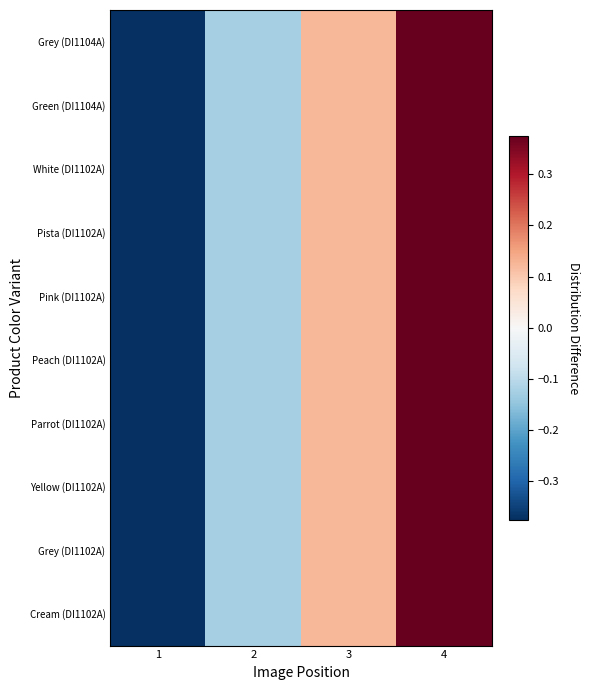

Reading left to right, extract all data points from this chart.

Cream (DI1102A): 1=-0.4	2=-0.1	3=0.1	4=0.4
Grey (DI1102A): 1=-0.4	2=-0.1	3=0.1	4=0.4
Yellow (DI1102A): 1=-0.4	2=-0.1	3=0.1	4=0.4
Parrot (DI1102A): 1=-0.4	2=-0.1	3=0.1	4=0.4
Peach (DI1102A): 1=-0.4	2=-0.1	3=0.1	4=0.4
Pink (DI1102A): 1=-0.4	2=-0.1	3=0.1	4=0.4
Pista (DI1102A): 1=-0.4	2=-0.1	3=0.1	4=0.4
White (DI1102A): 1=-0.4	2=-0.1	3=0.1	4=0.4
Green (DI1104A): 1=-0.4	2=-0.1	3=0.1	4=0.4
Grey (DI1104A): 1=-0.4	2=-0.1	3=0.1	4=0.4